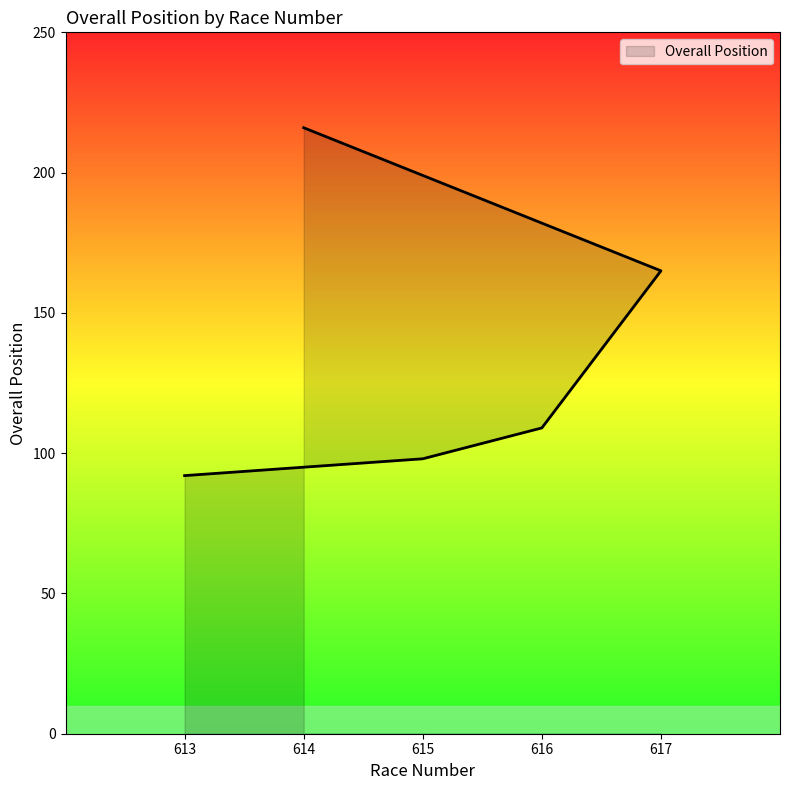

What is the change in value from 615 to 614?

+118